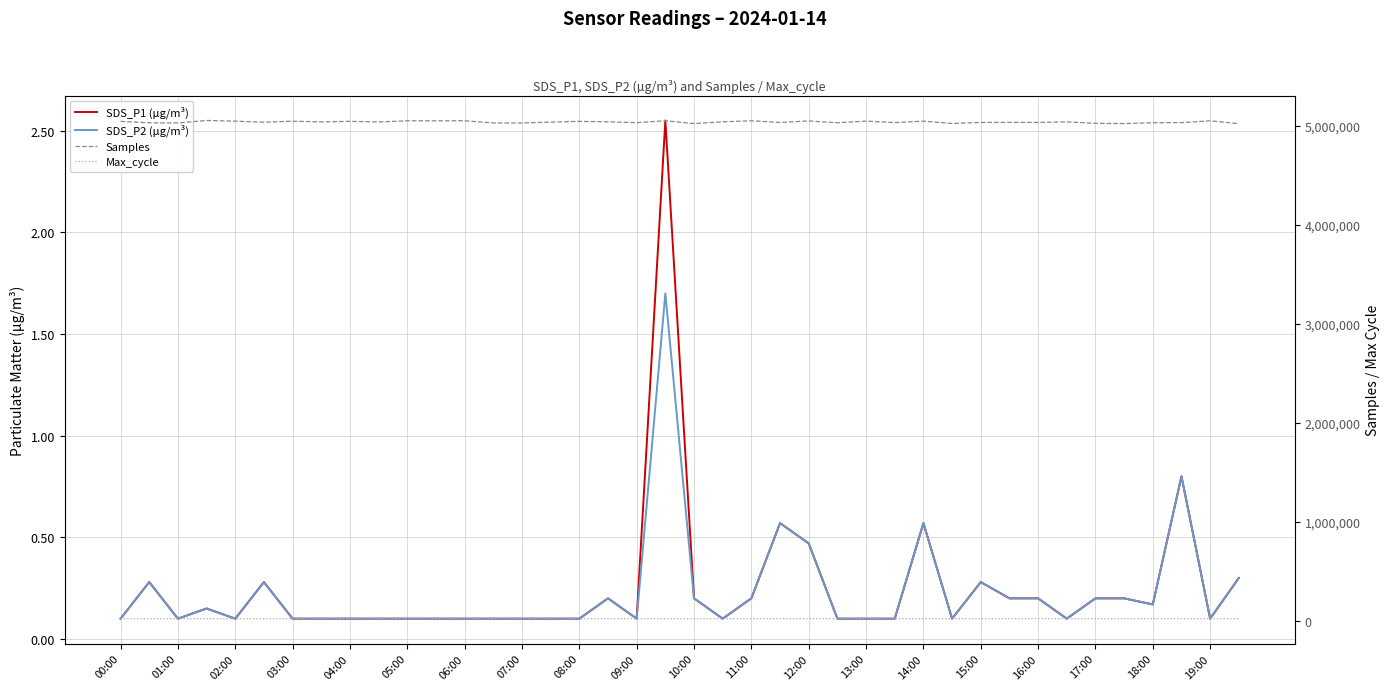

In Samples, how many points are lower than both neighbors (excluding endpoints)?

14